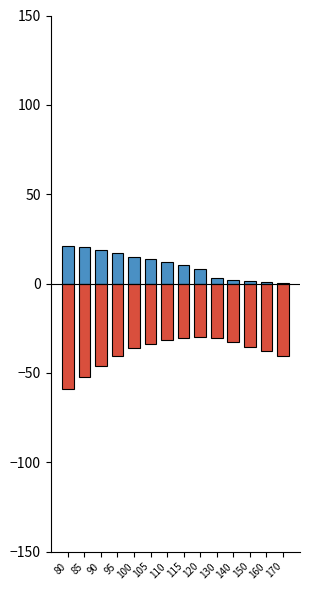

Is it true that Negative equals -93.5 at 85?

False